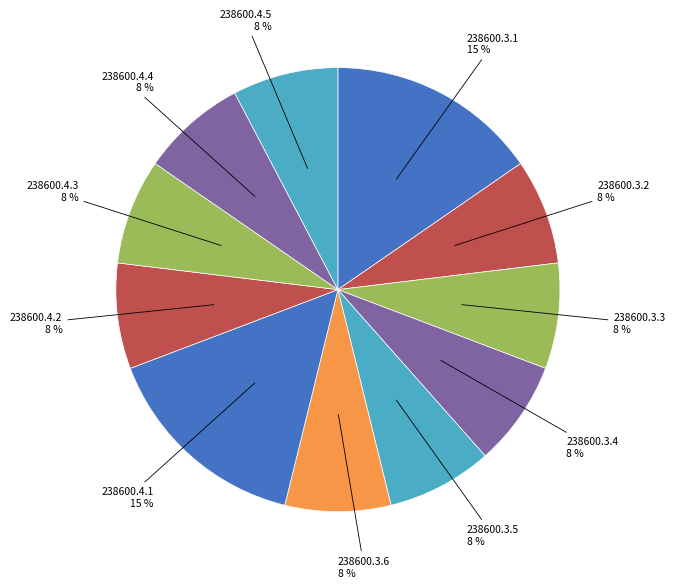

How many segments does this pie chart have?

11